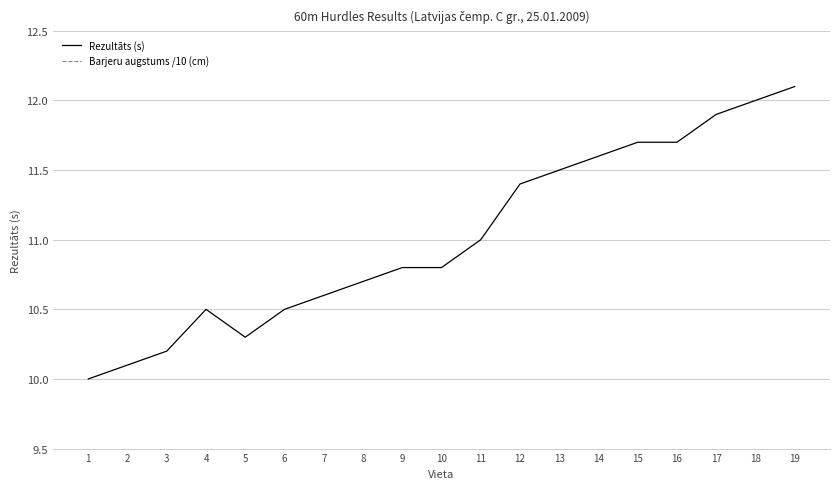

Which category has the lowest value in the Rezultāts (s) series?

1